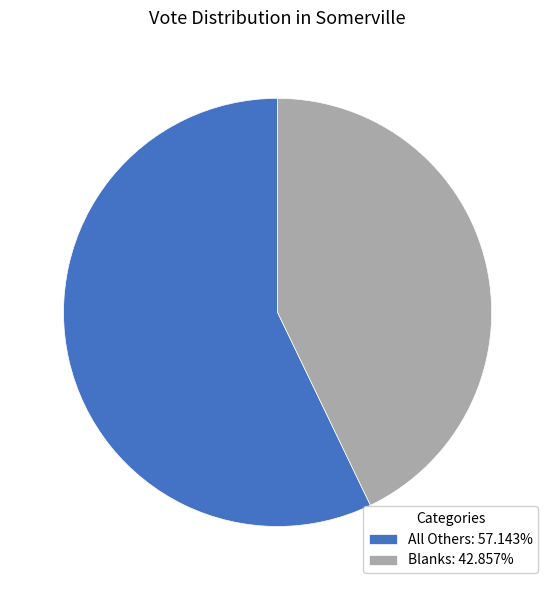

Is Blanks: 42.857% the majority of the pie?

No